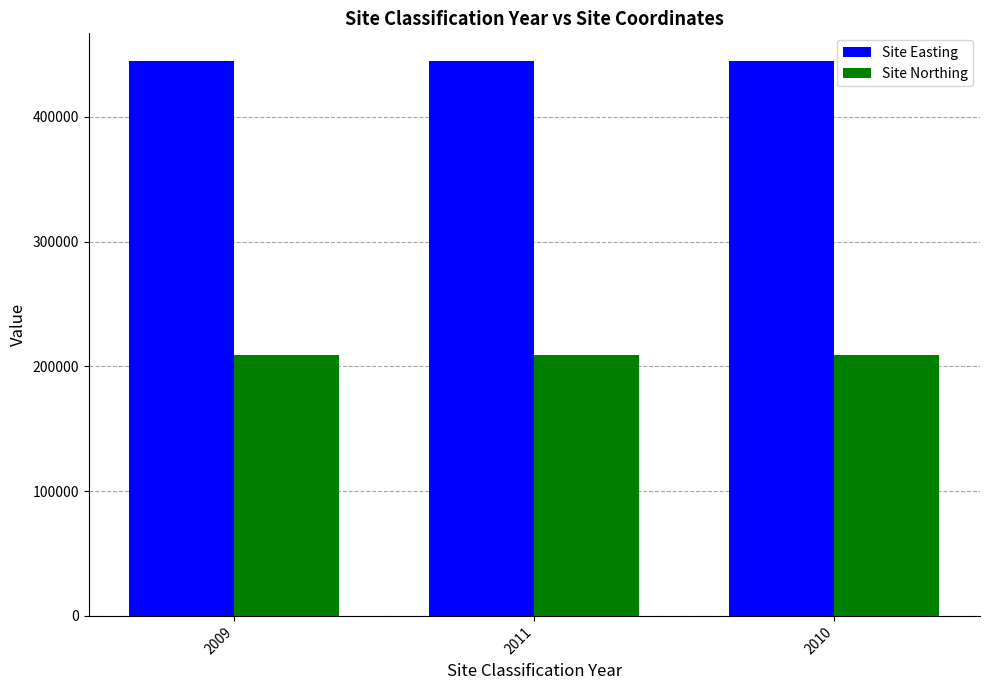

List the series in order of their peak value, lowest first.

Site Northing, Site Easting